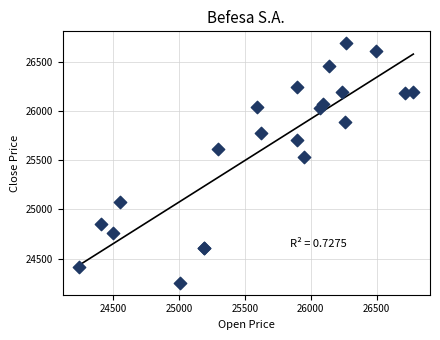

What Y value in the scatter plot is closest to 25471?

25532